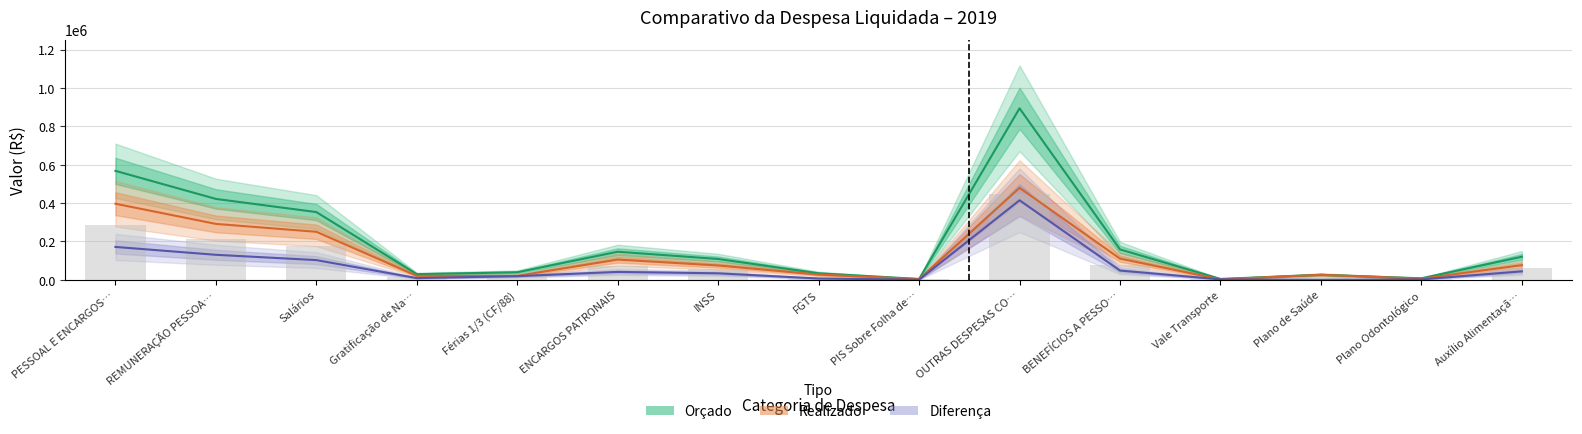

Does the chart contain any negative values?

No